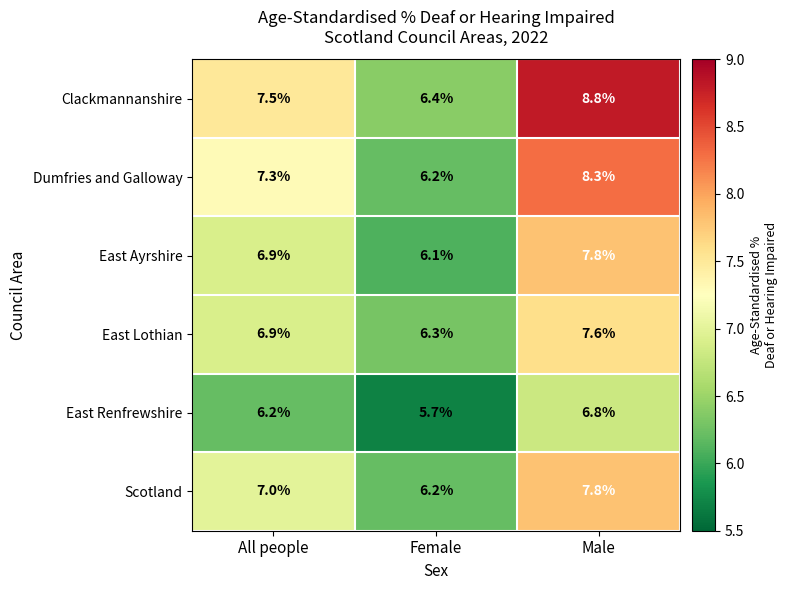

At which category is the sum across all series the highest?

Male